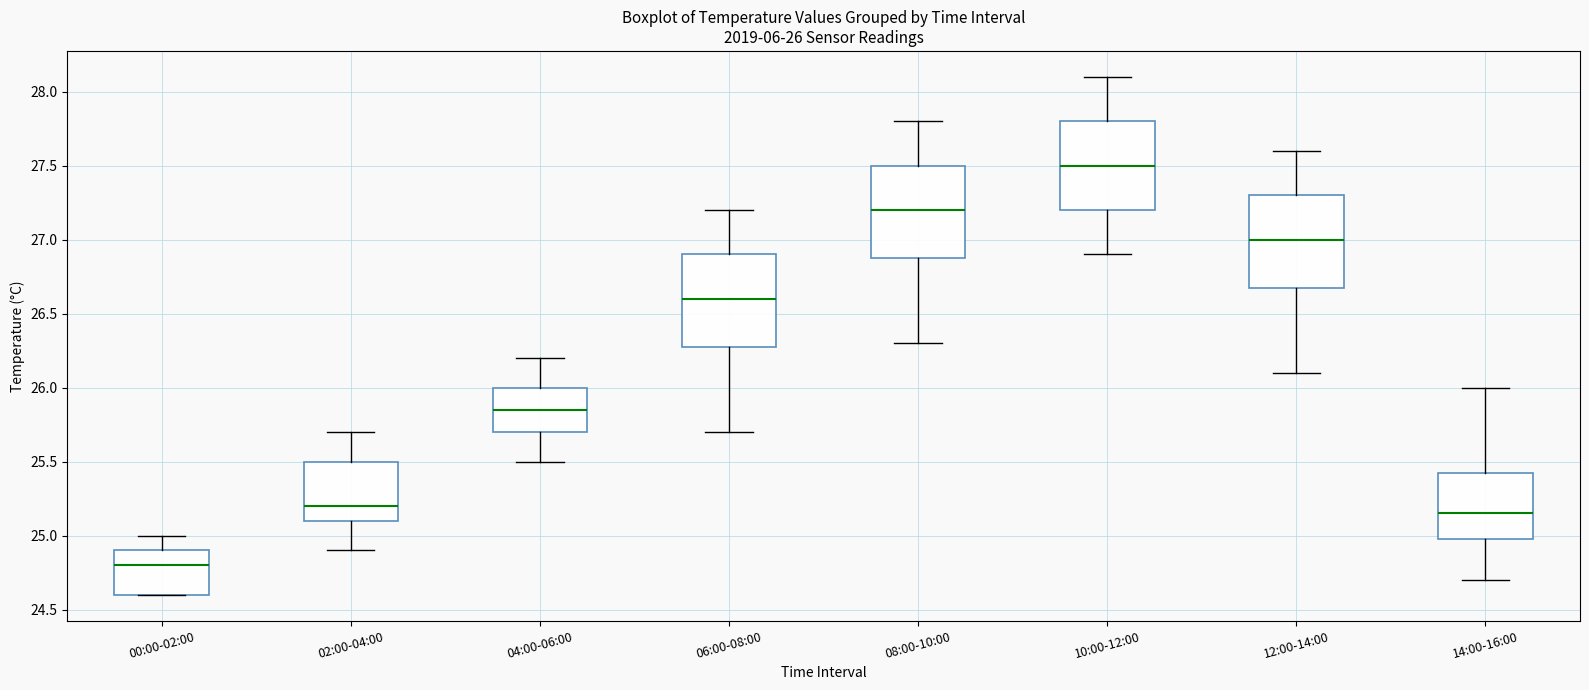

Which box has the lowest median line?

00:00-02:00